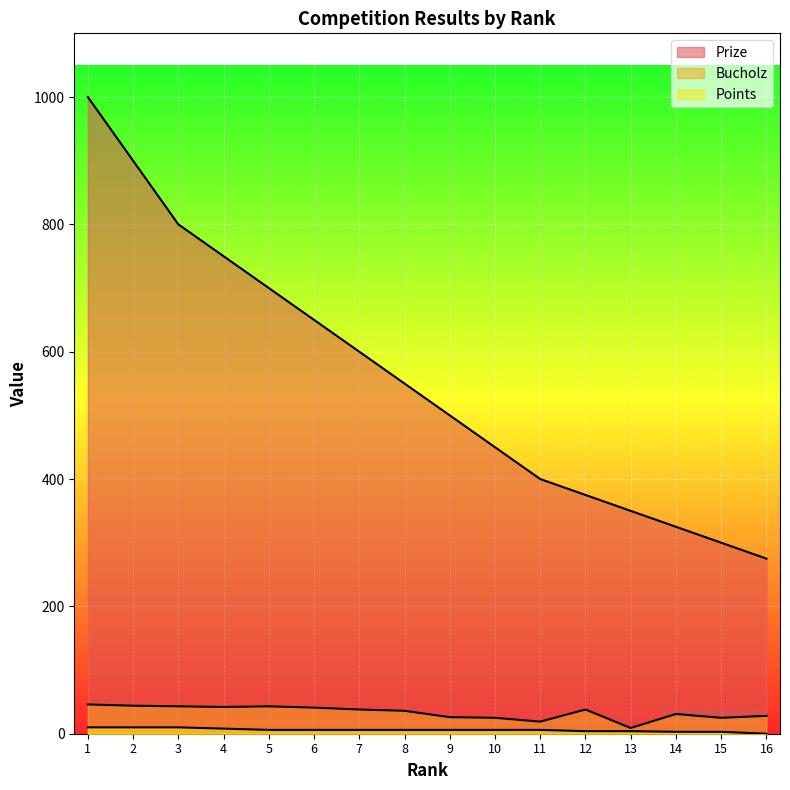

What is the value of the Bucholz point at the 6th from the left?

41